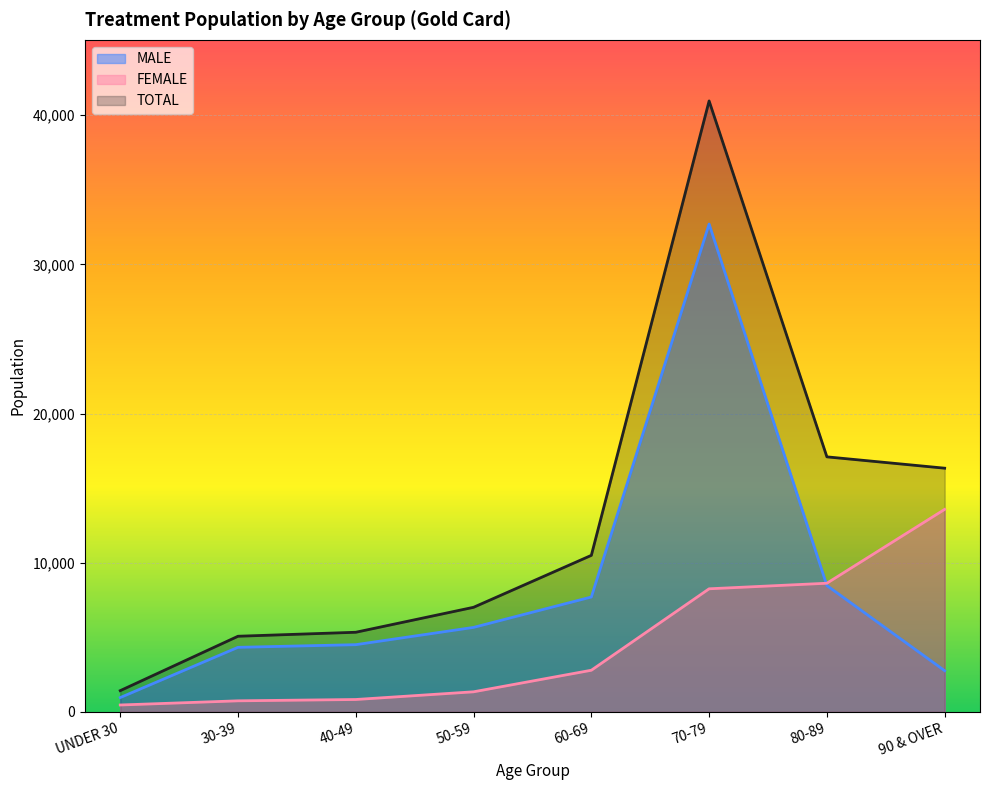

What is the label of the 8th point from the right?

UNDER 30